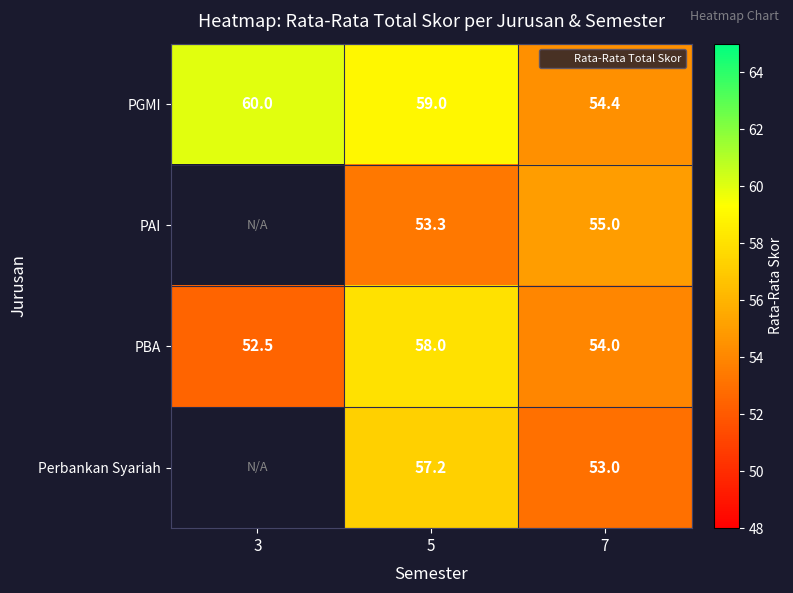

True or false: Perbankan Syariah has a value of 53.0 at 7.

True